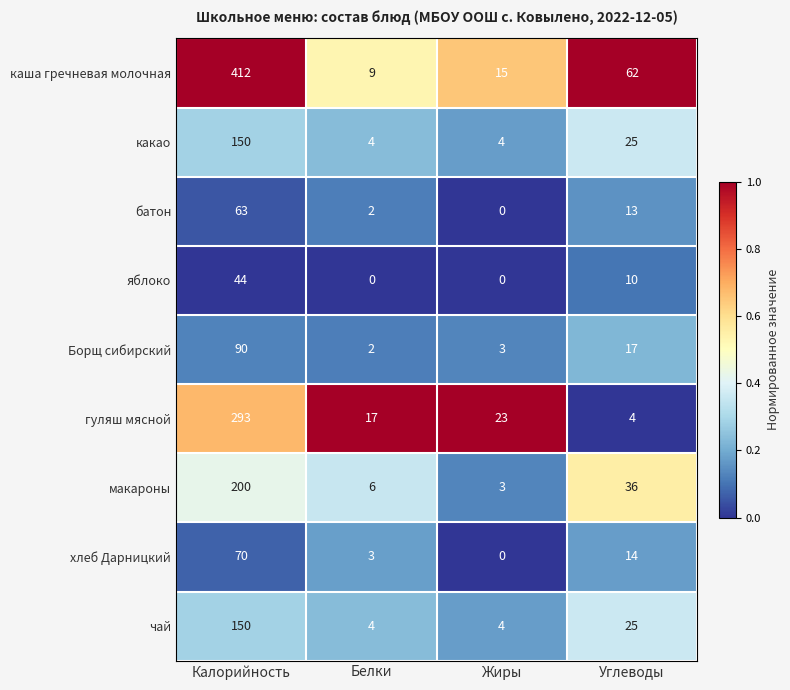

Count the number of data series in this chart.

9